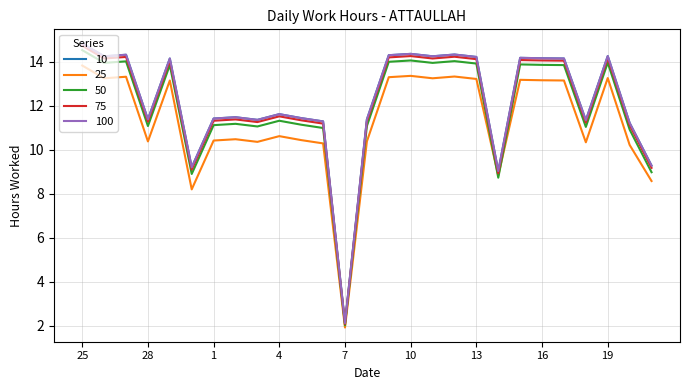

What is the label of the 27th point from the left?

21